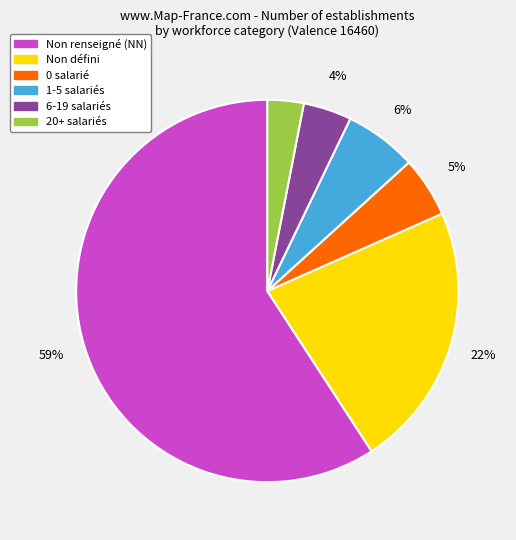

Is there any slice that represents more than half of the pie?

Yes